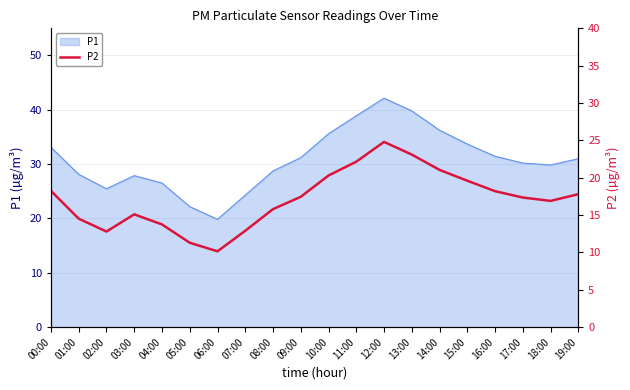

True or false: the data shows 5.7 at 14:00.

False